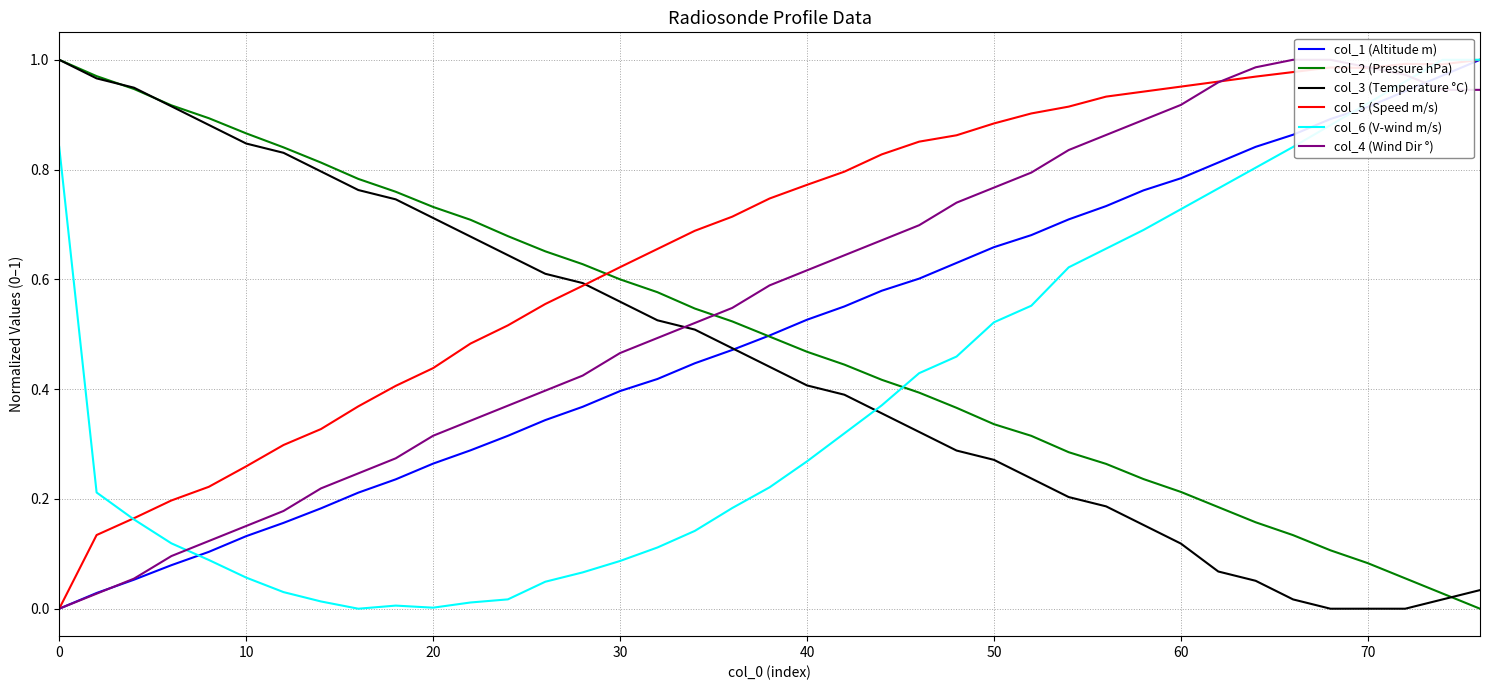

How many times do col_2 (Pressure hPa) and col_5 (Speed m/s) cross each other?

1